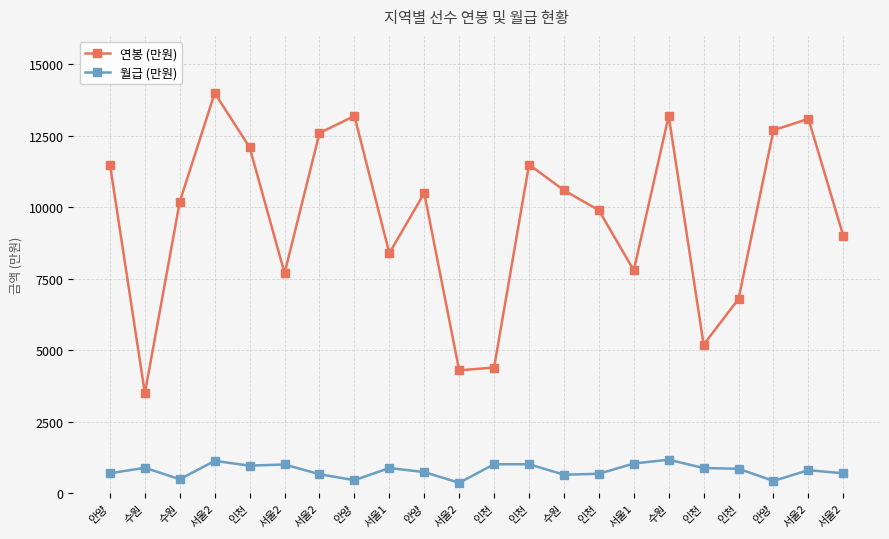

What is the lowest value of the 연봉 (만원) series?

3500.0